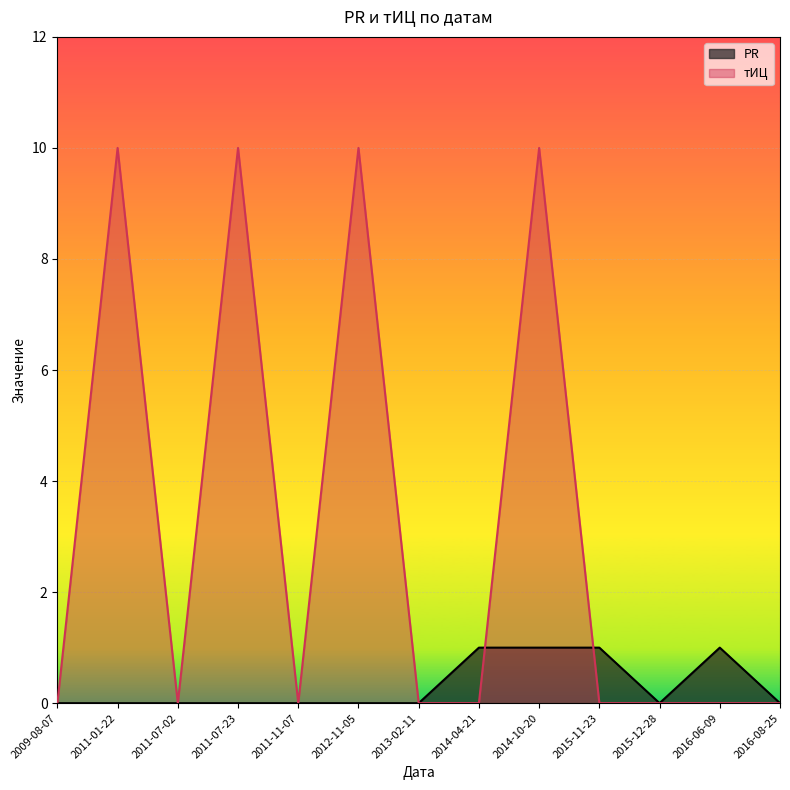

Rank the categories by тИЦ value from lowest to highest.

2009-08-07, 2011-07-02, 2011-11-07, 2013-02-11, 2014-04-21, 2015-11-23, 2015-12-28, 2016-06-09, 2016-08-25, 2011-01-22, 2011-07-23, 2012-11-05, 2014-10-20